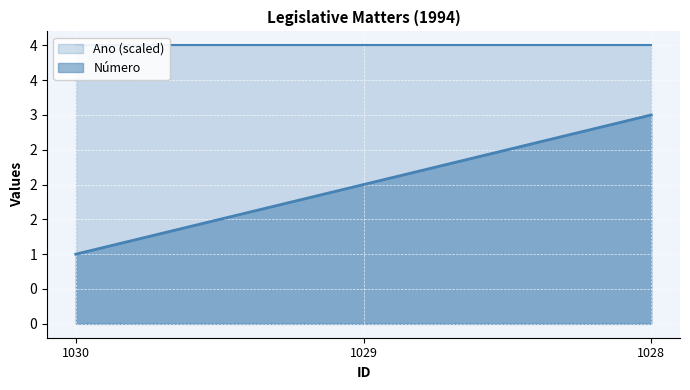

Rank the categories by value from lowest to highest.

1030, 1029, 1028